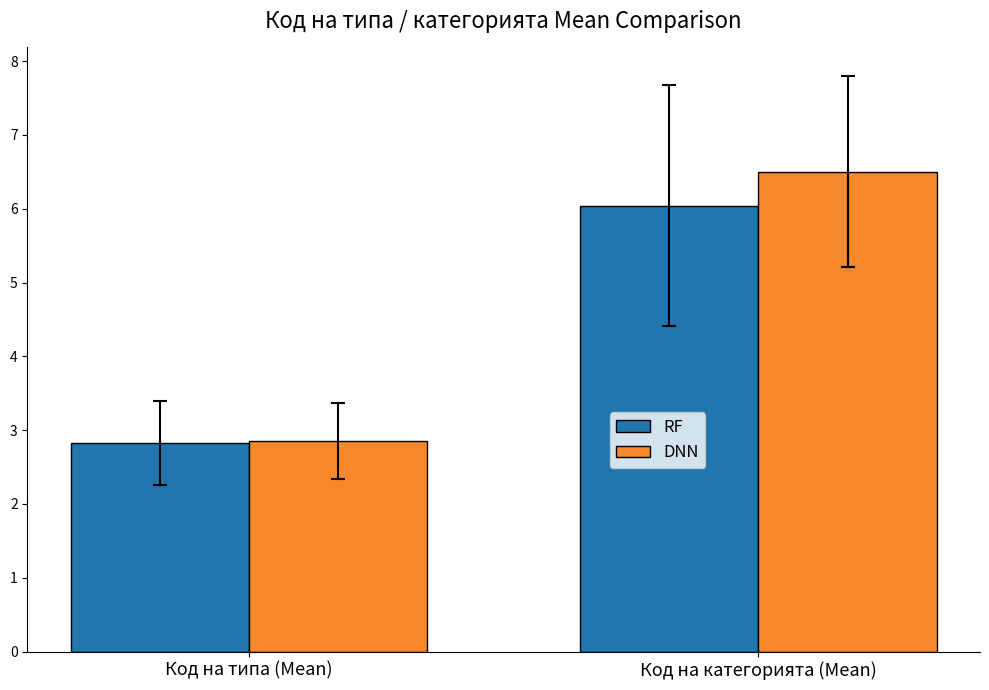

How many bars are there in total?

4